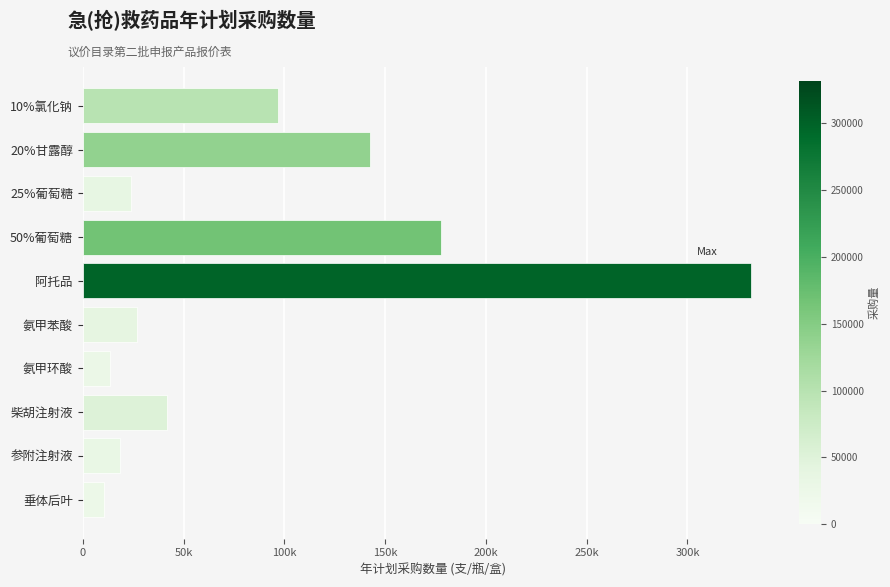

What is the average value?

88364